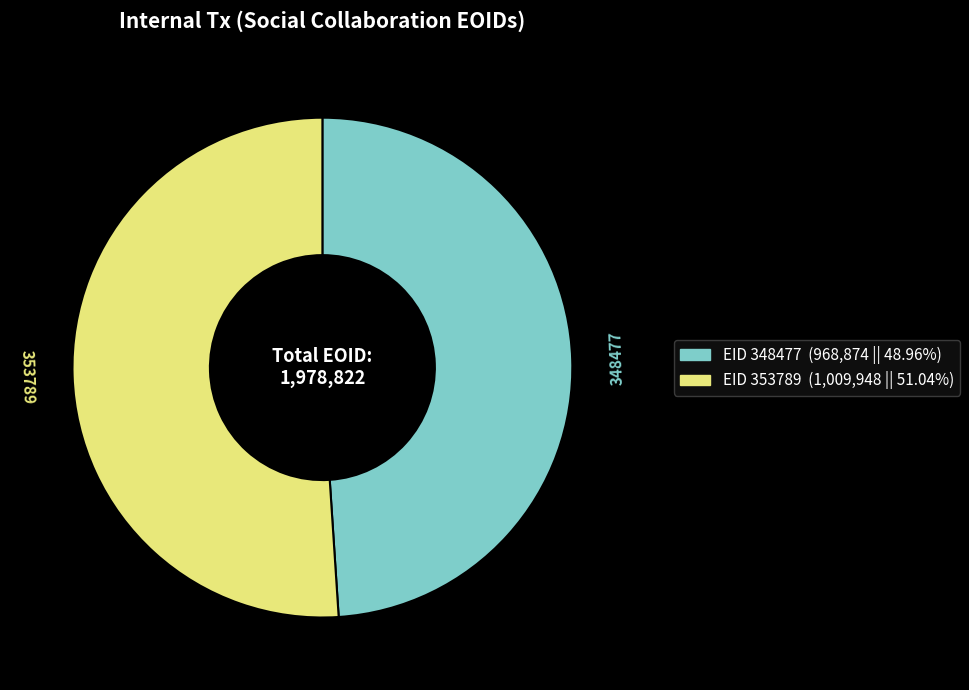

What is the ratio of the value at 348477 to the value at 353789?

1.0